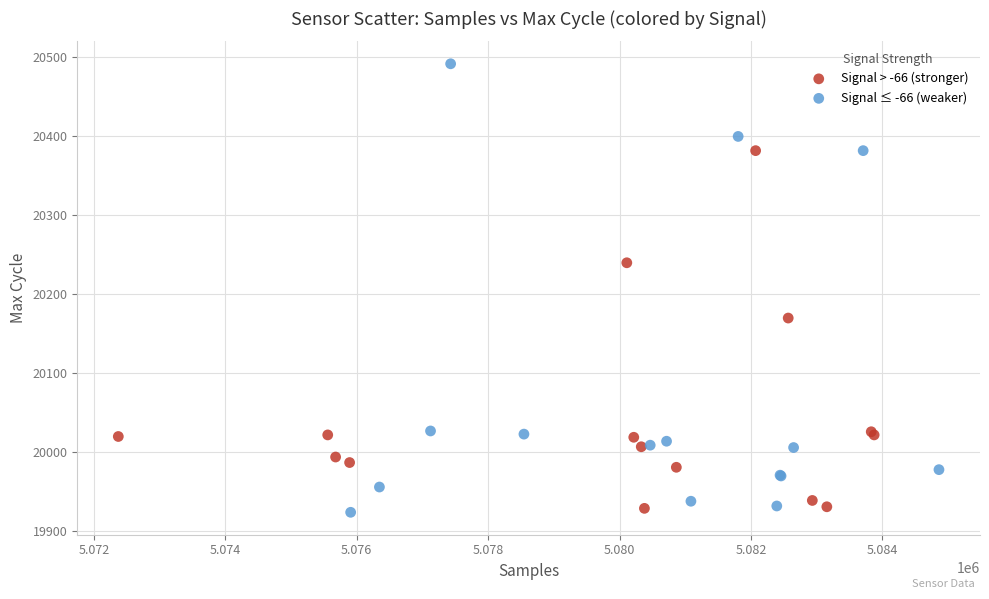

Which series has the widest spread of Y values?

Signal ≤ -66 (weaker)